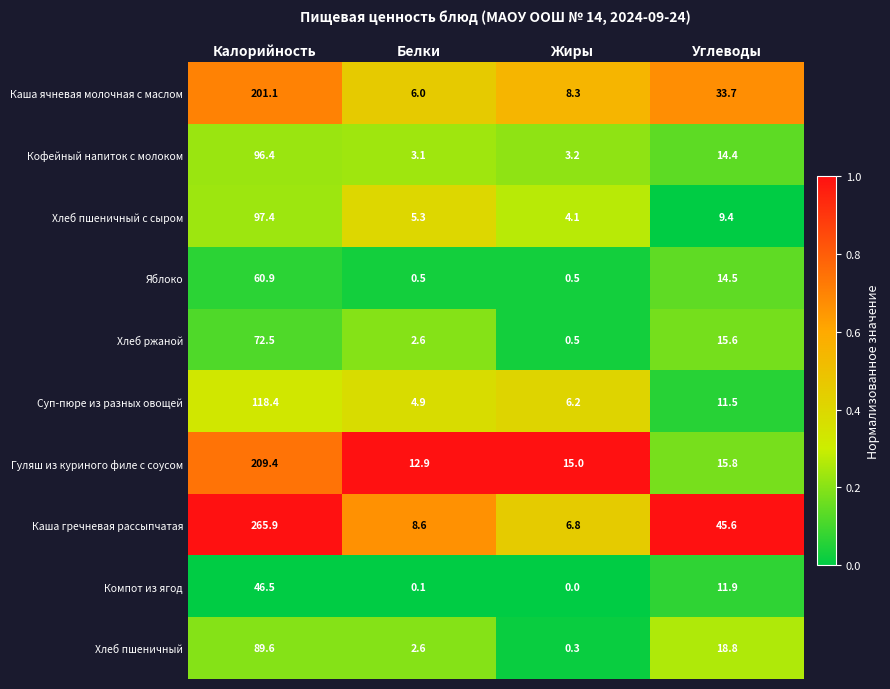

At which category does the chart reach its minimum across all series?

Жиры